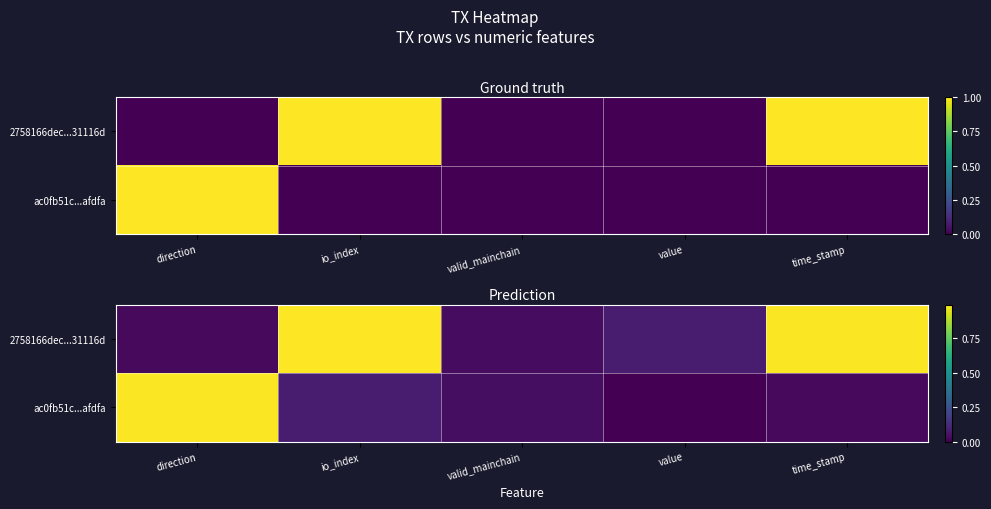

What is the difference between the maximum and minimum values in the ac0fb51c...afdfa series?

1.0